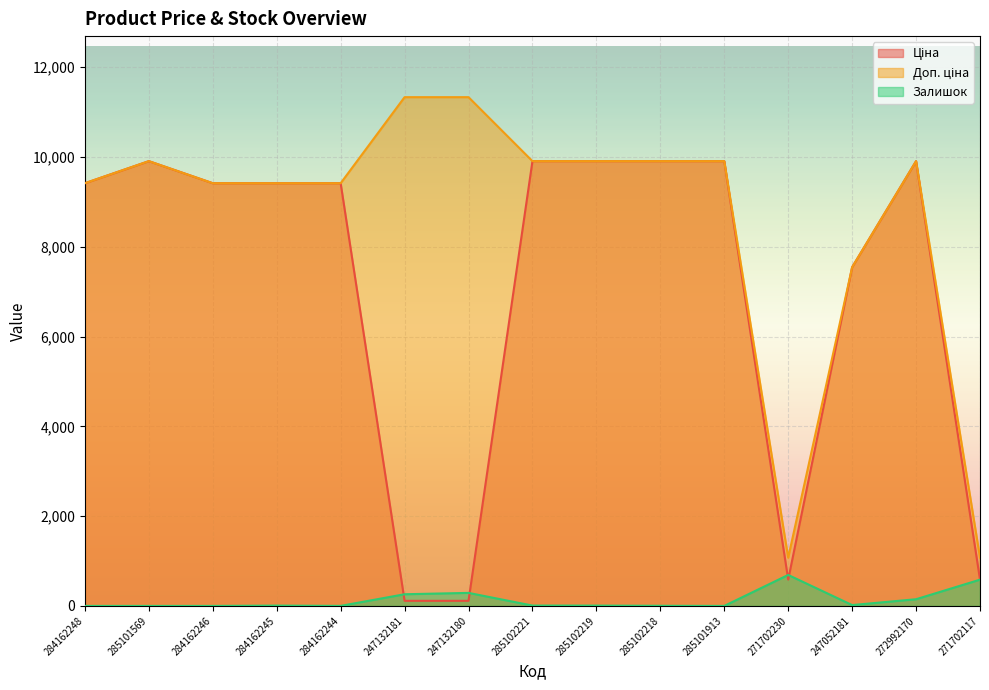

After their last crossing, which series has the higher values: Ціна or Залишок?

Ціна